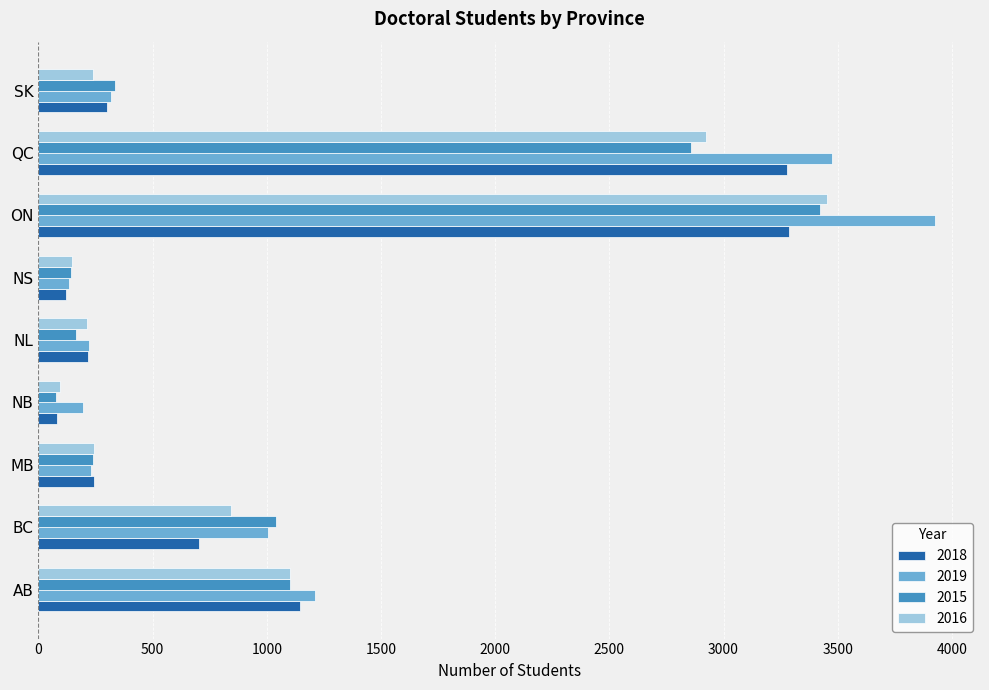

Is it true that 2019 equals 131.7 at NS?

True